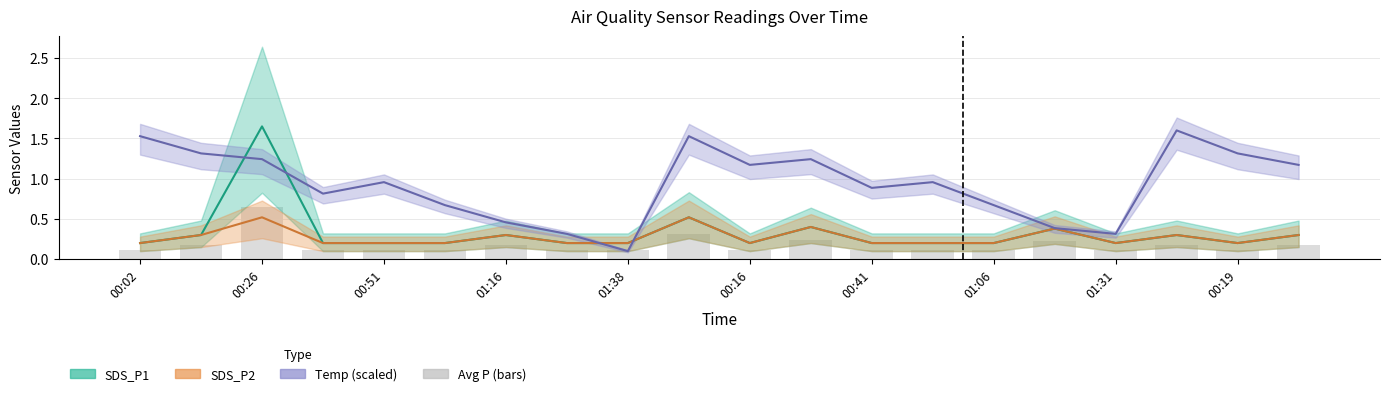

True or false: Temp (scaled) has a value of 1.4 at 00:51.

False